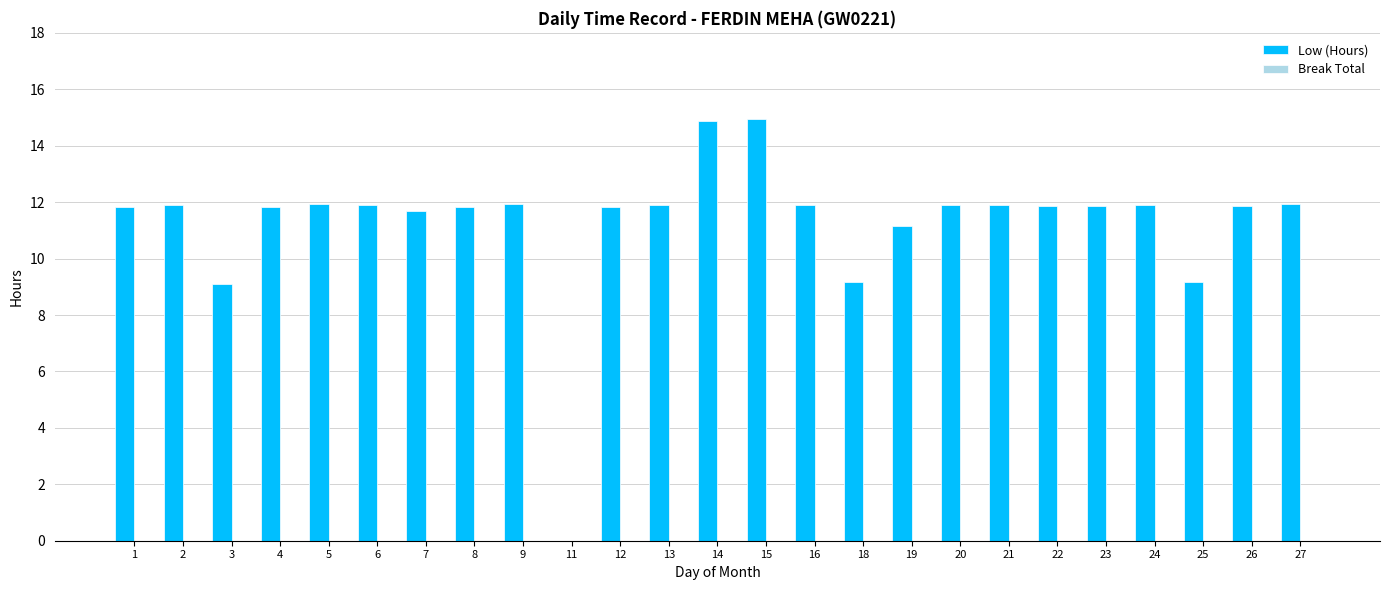

What is the maximum value shown in the chart?

14.9